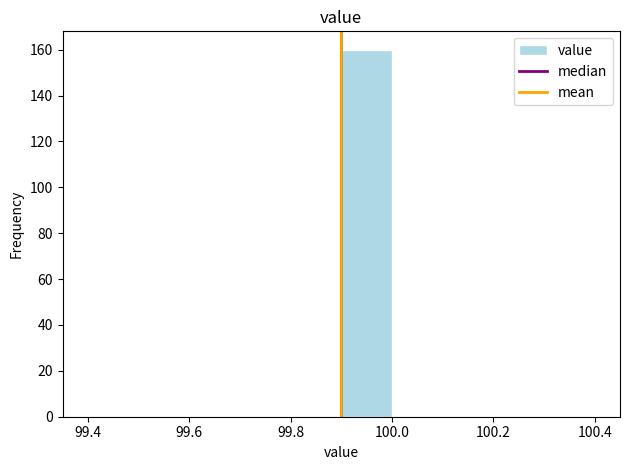

Which range on the x-axis has the tallest bar?

99.9 to 100.0